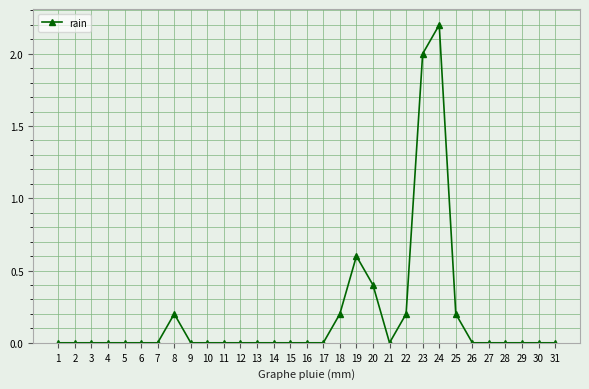

The chart shows a value of 0.1 at 22. True or false?

False